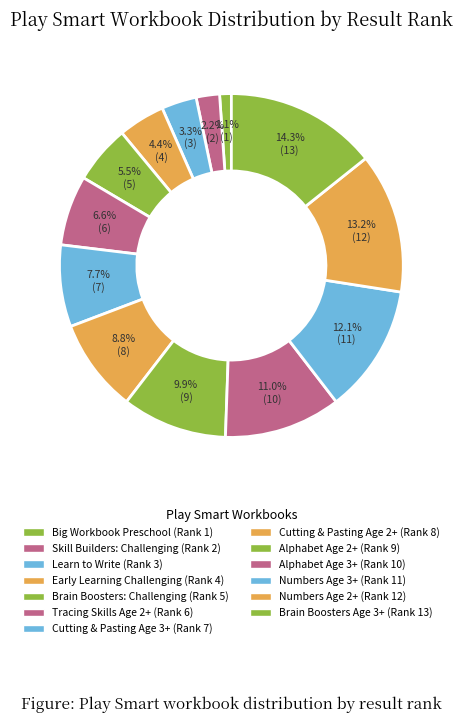

Which category has the biggest portion of the pie?

Play Smart Brain Boosters Age 3+